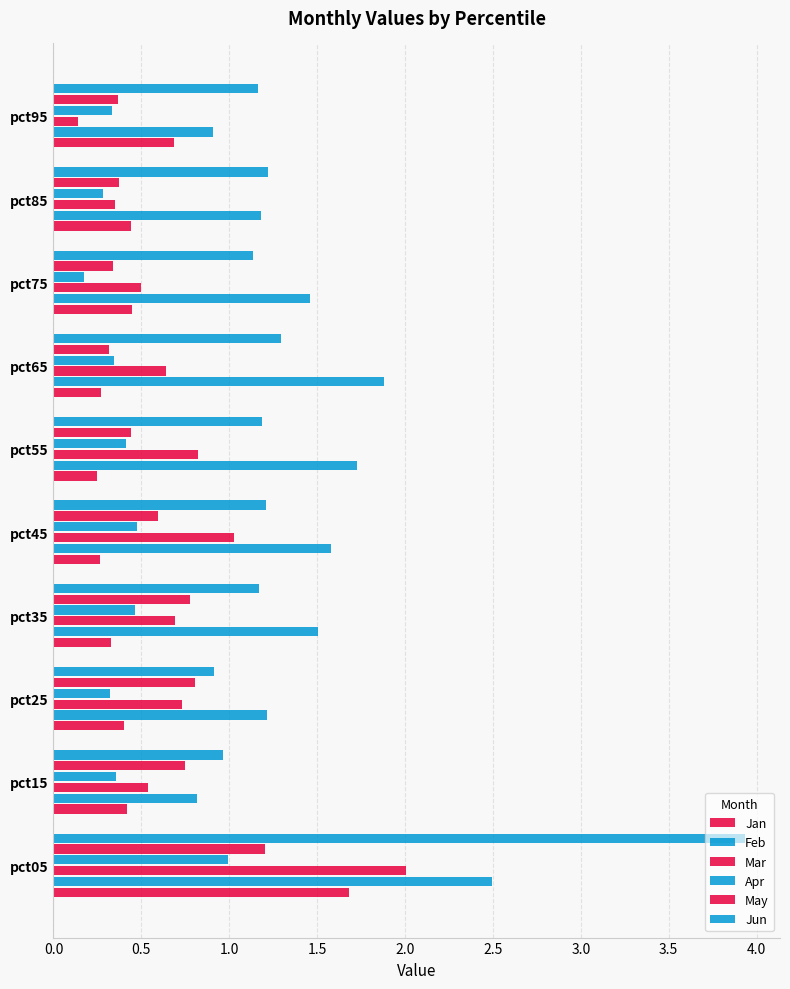

What is the maximum value shown in the chart?

3.9